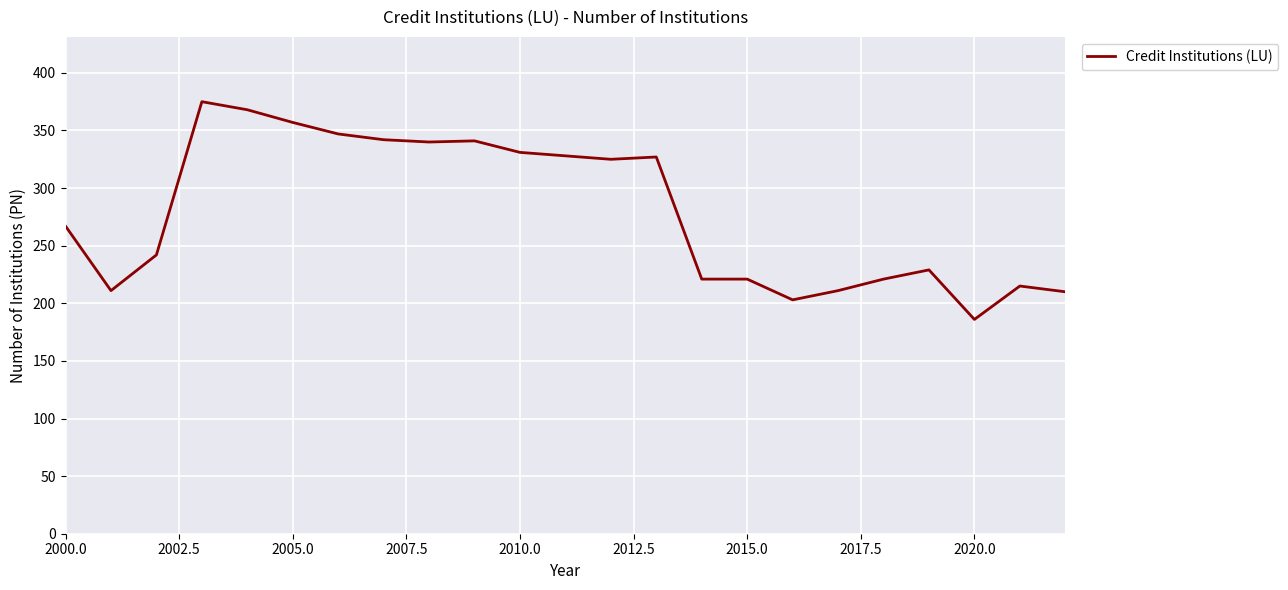

What is the difference between the maximum and minimum values?

189